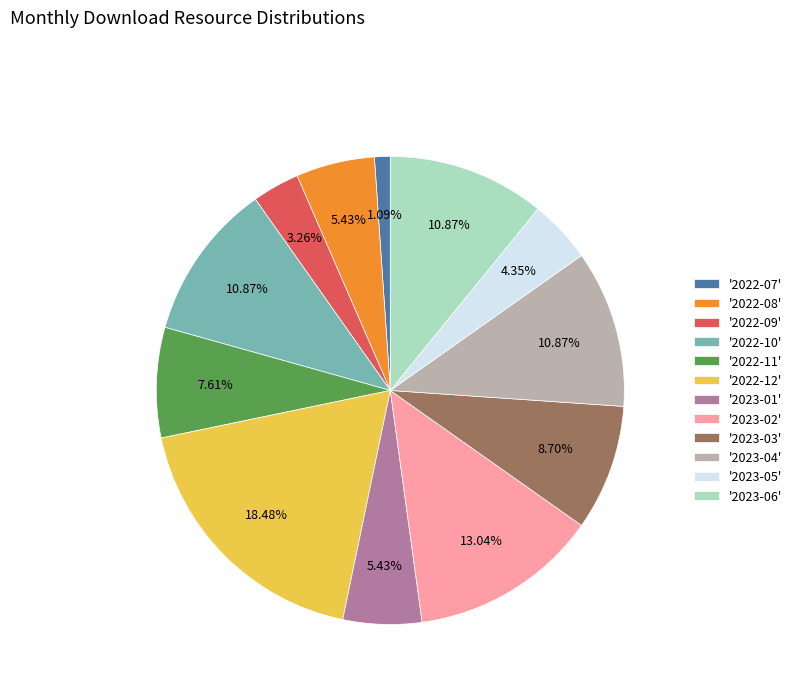

What is the largest slice in the pie chart?

'2022-12'